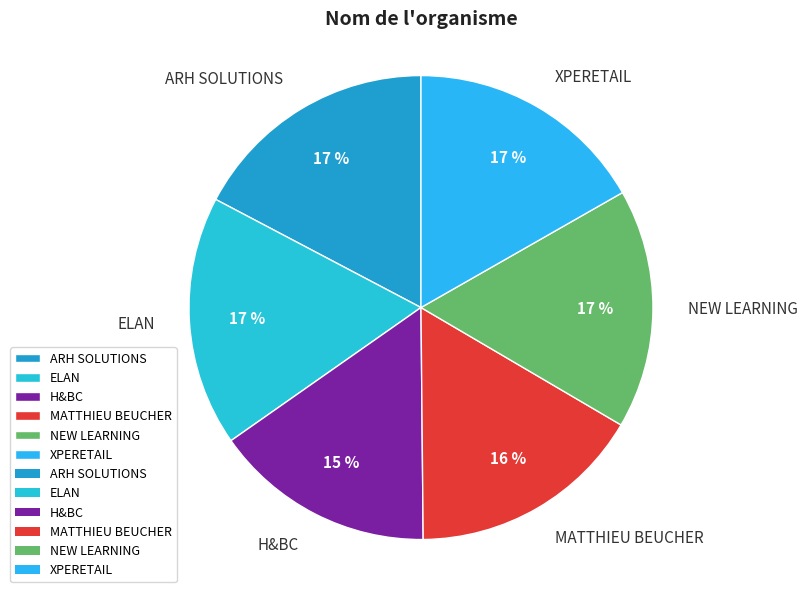

Approximately how many times larger is the value at NEW LEARNING compared to XPERETAIL?

1.0